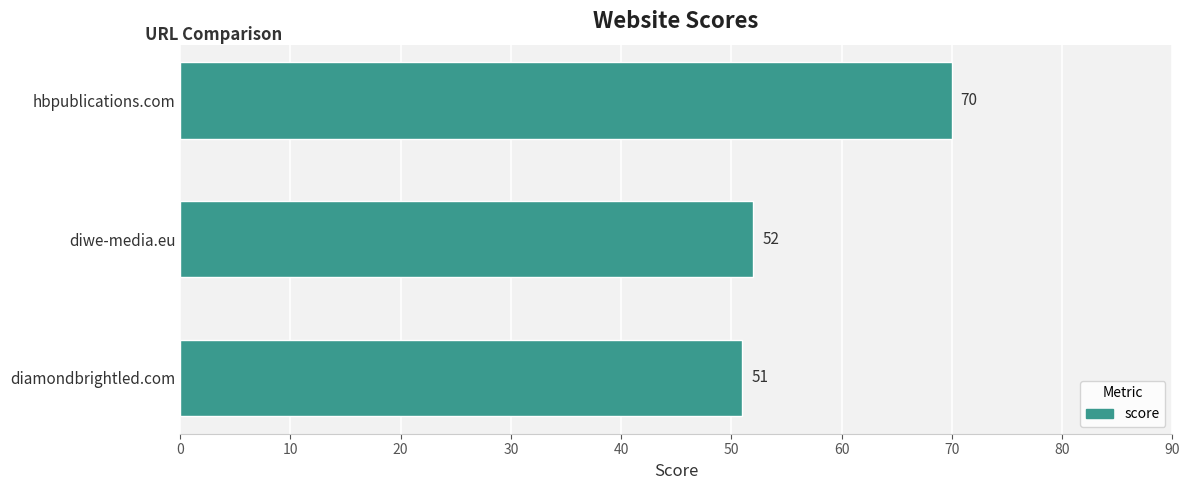

Reading bottom to top, transcribe all the data shown in this chart.

51	52	70